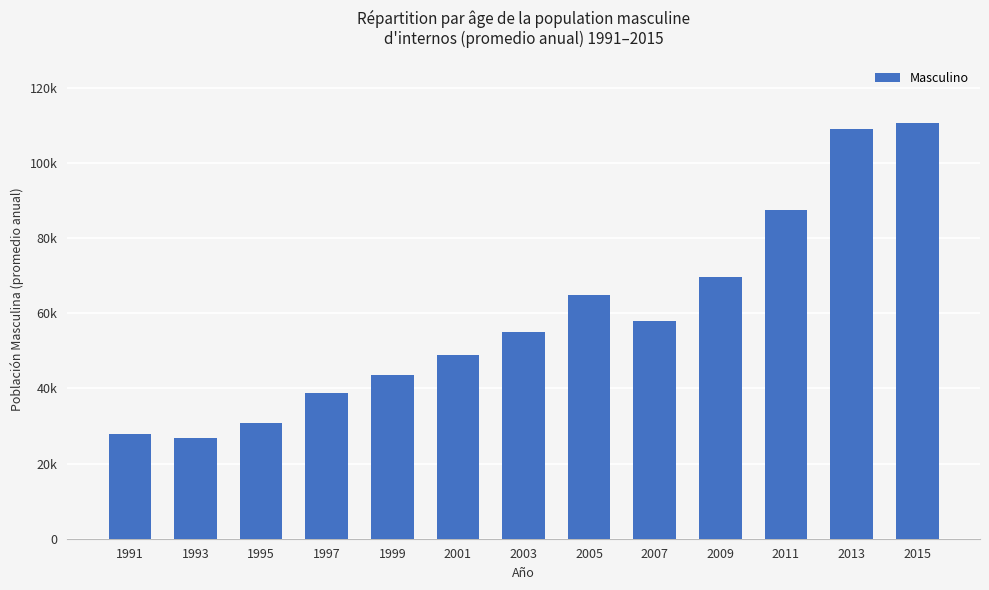

Where does the data first go above 54908?

2003